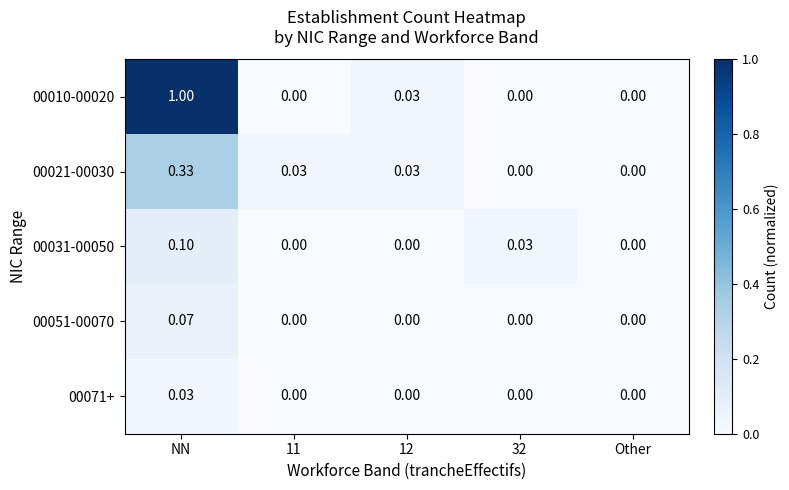

At which category is the sum across all series the highest?

NN